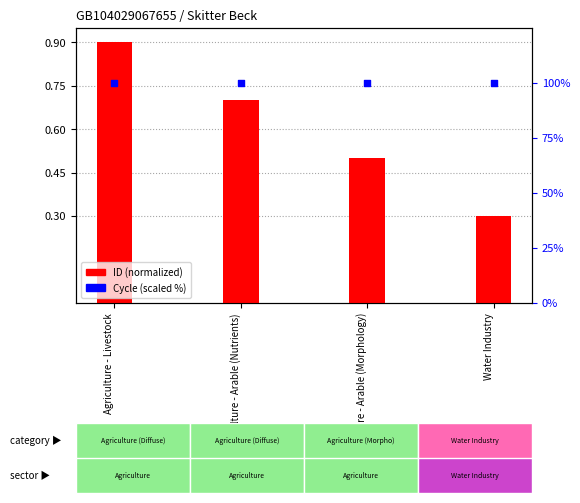

What is the total value across all series at Agriculture - Arable (Morphology)?

100.5